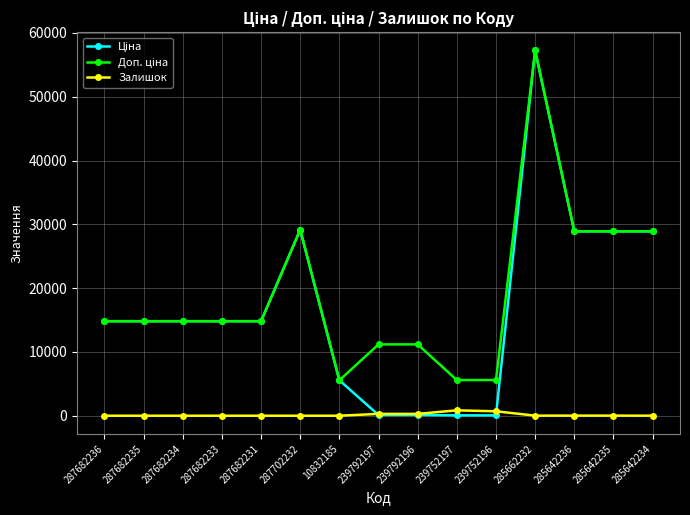

True or false: Залишок has a value of 845.0 at 239752197.

True